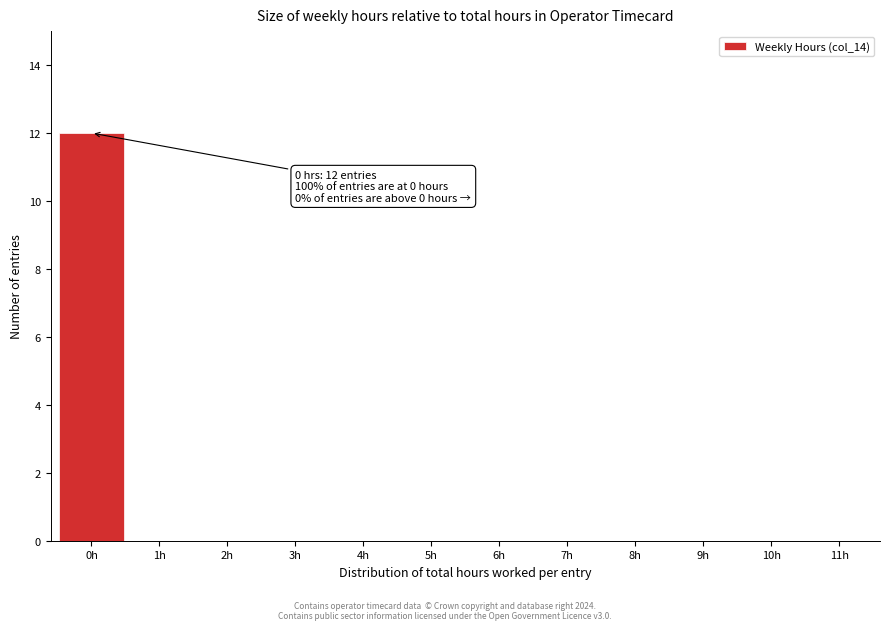

Reading right to left, list all the values displayed in this chart.

11h=0	10h=0	9h=0	8h=0	7h=0	6h=0	5h=0	4h=0	3h=0	2h=0	1h=0	0h=12